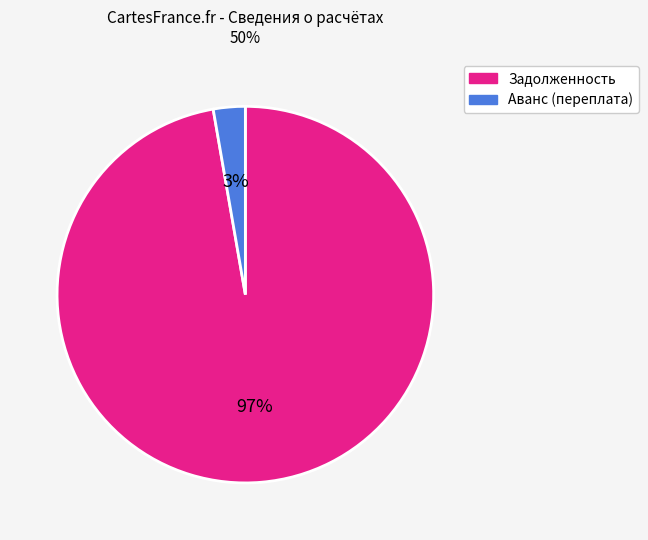

To the nearest percent, what is the average slice percentage?

50%